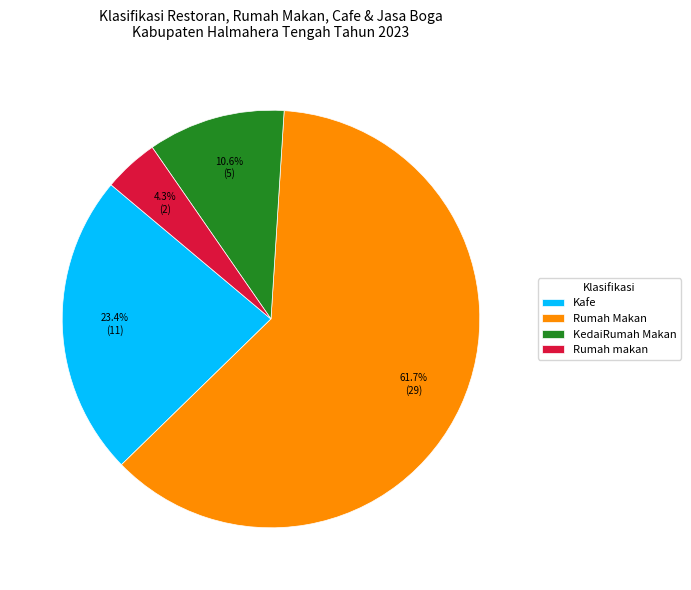

To the nearest percent, what is the combined percentage of KedaiRumah Makan and Rumah makan?

15%